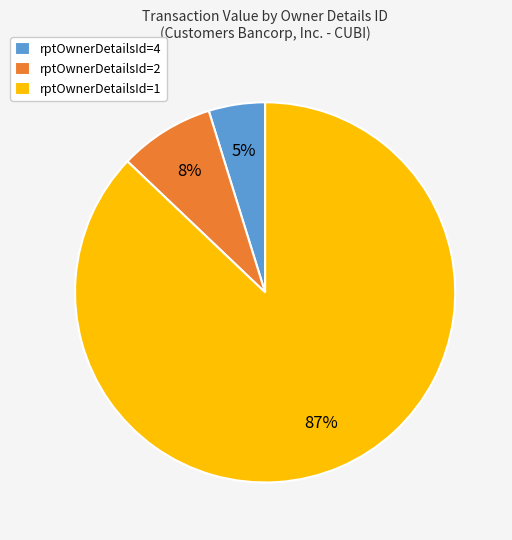

To the nearest percent, what is the combined percentage of rptOwnerDetailsId=2 and rptOwnerDetailsId=1?

95%